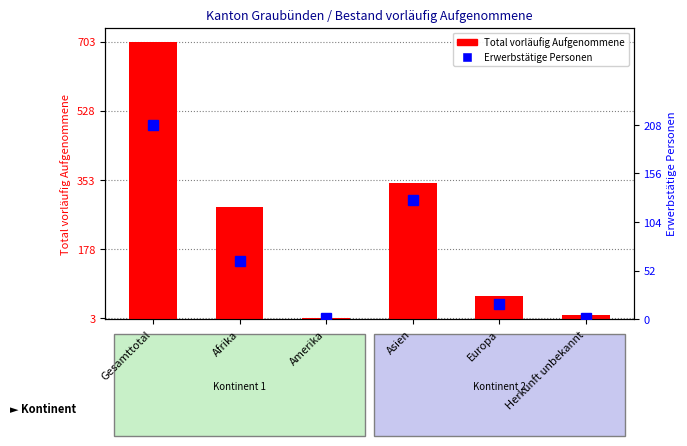

What is the difference between the maximum and minimum values in the Total series?

700